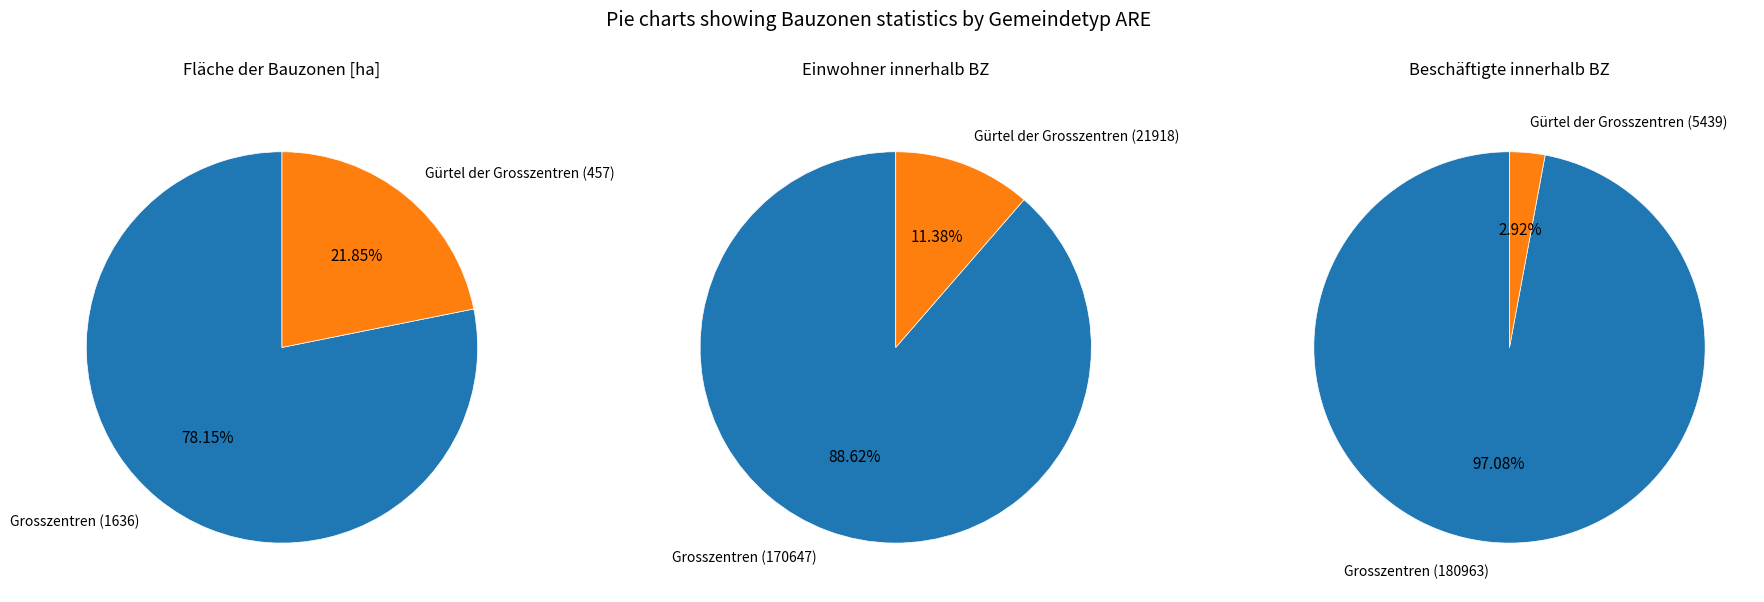

Does Gürtel der Grosszentren represent more than half of the total?

No